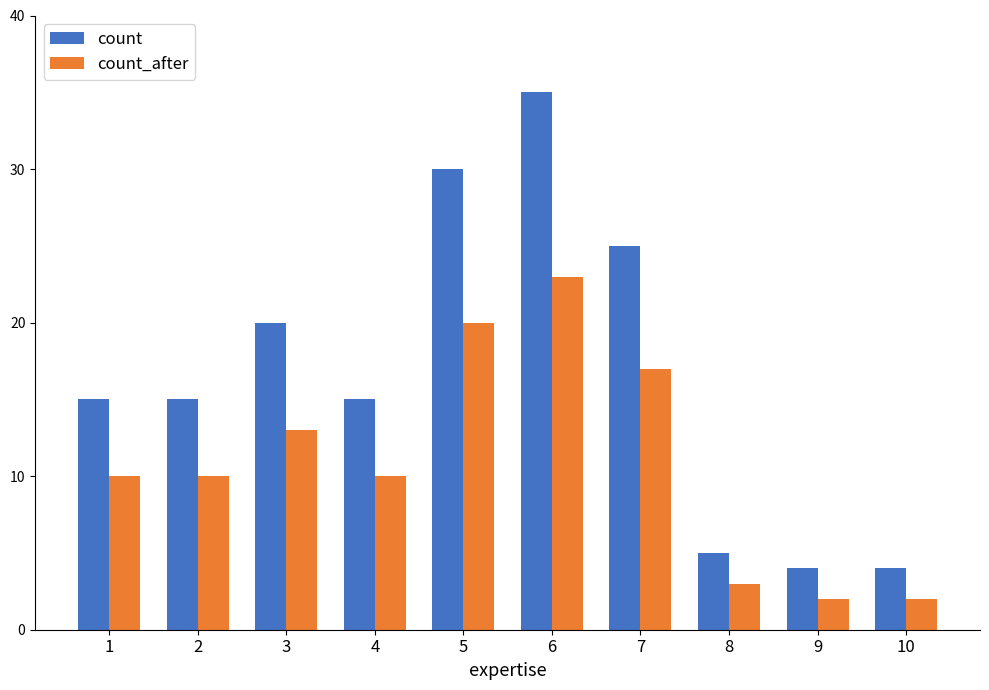

What is the sum of the count_after values at 5 and 3?

33